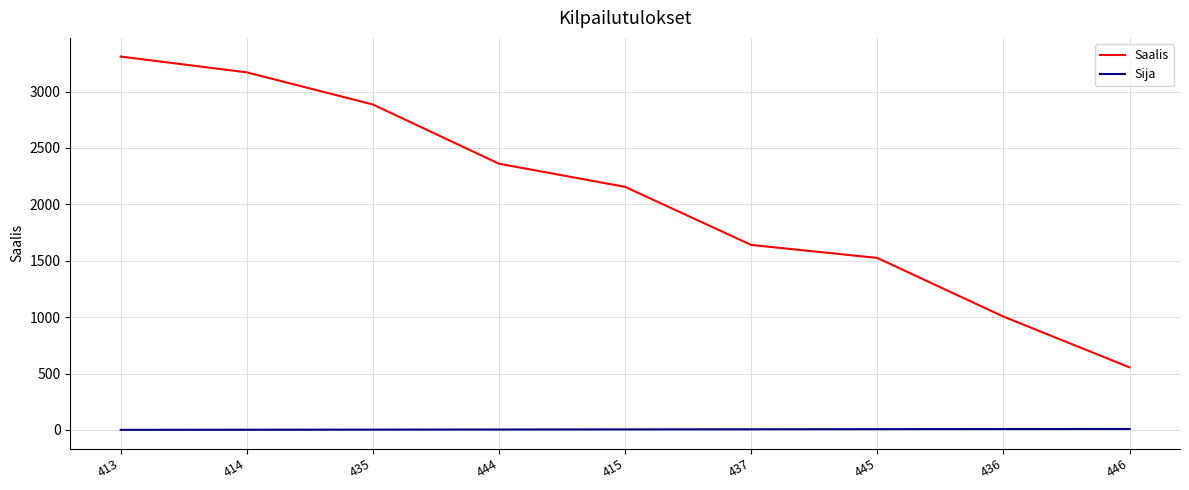

Is the value of Saalis at 445 greater than the value of Sija at 435?

Yes